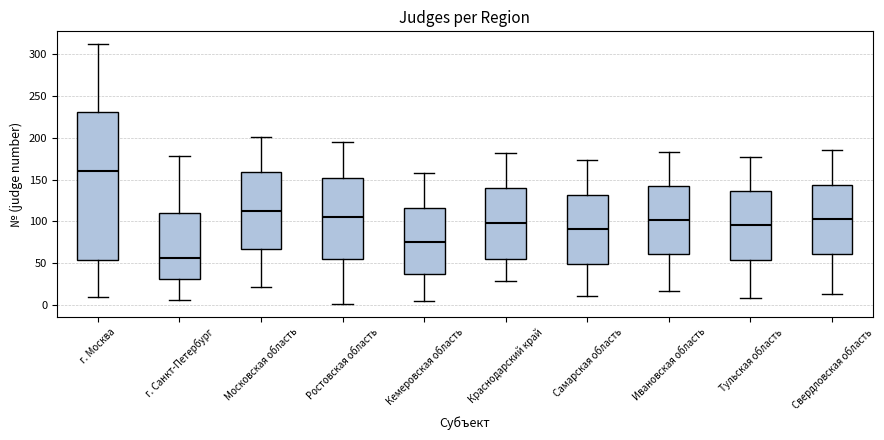

Reading left to right, transcribe this box plot: for each box, give where its median line is, the range the box spans, and where its two whiskers end, as read against the y-axis. The values are not printed on the chart, so give them approximately, as read against the axis.

г. Москва: median 160, box 55 to 230, whiskers 10 to 310
г. Санкт-Петербург: median 55, box 30 to 110, whiskers 5 to 180
Московская область: median 115, box 65 to 160, whiskers 20 to 200
Ростовская область: median 105, box 55 to 150, whiskers 0 to 195
Кемеровская область: median 75, box 35 to 115, whiskers 5 to 160
Краснодарский край: median 100, box 55 to 140, whiskers 30 to 180
Самарская область: median 90, box 50 to 130, whiskers 10 to 175
Ивановская область: median 100, box 60 to 140, whiskers 15 to 185
Тульская область: median 95, box 55 to 135, whiskers 10 to 175
Свердловская область: median 105, box 60 to 145, whiskers 15 to 185